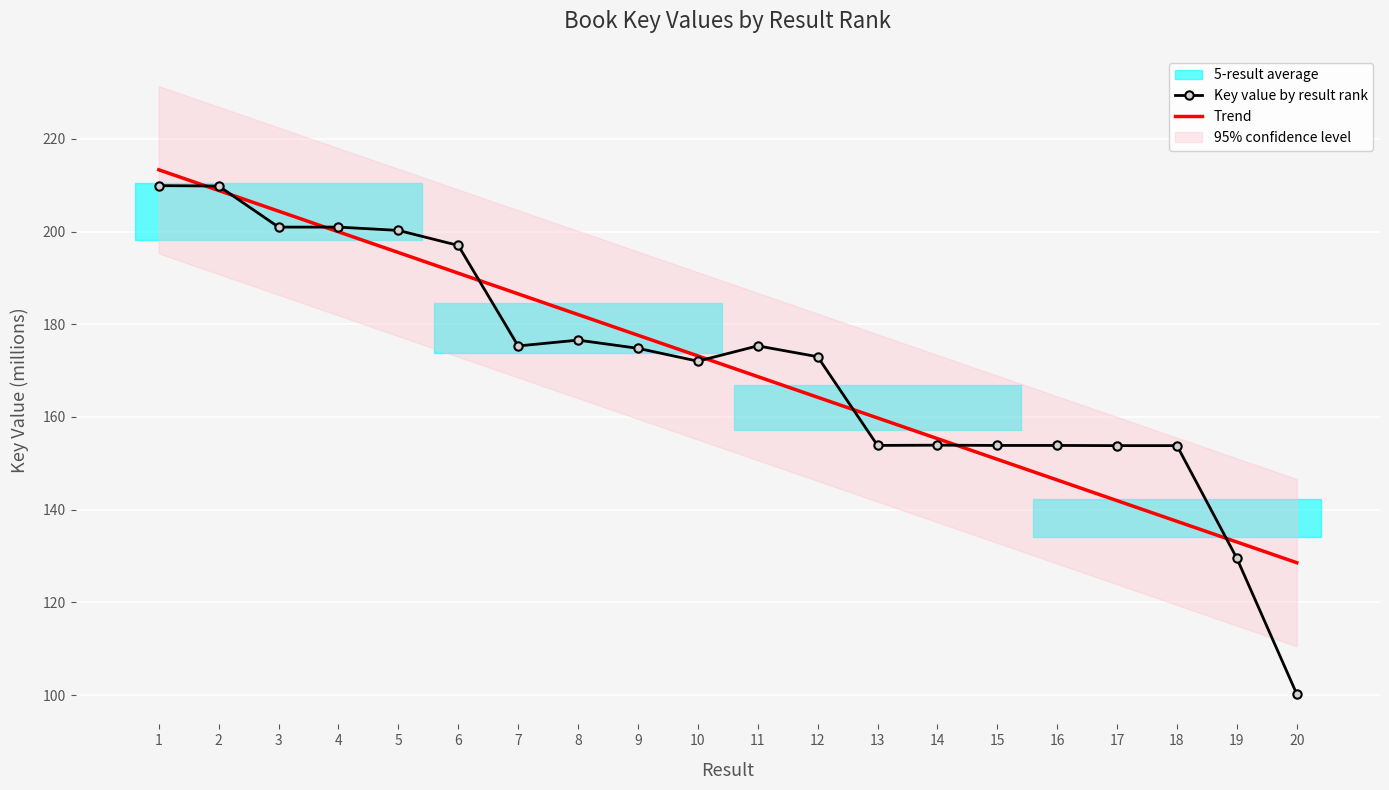

What is the sum of the values at 10 and 9?

346.8